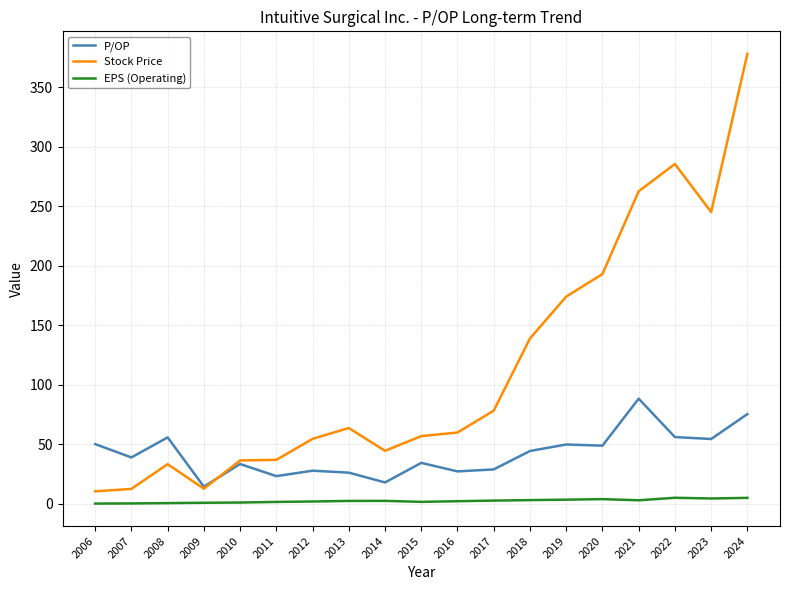

Is the value of P/OP at 2008 greater than the value of EPS (Operating) at 2018?

Yes